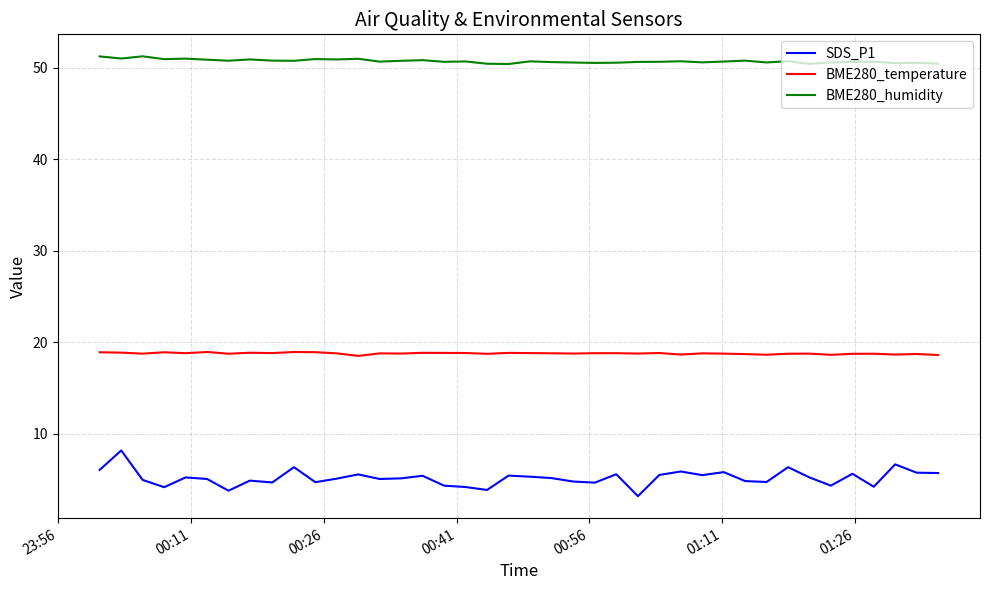

True or false: SDS_P1 and BME280_humidity intersect in this chart.

False